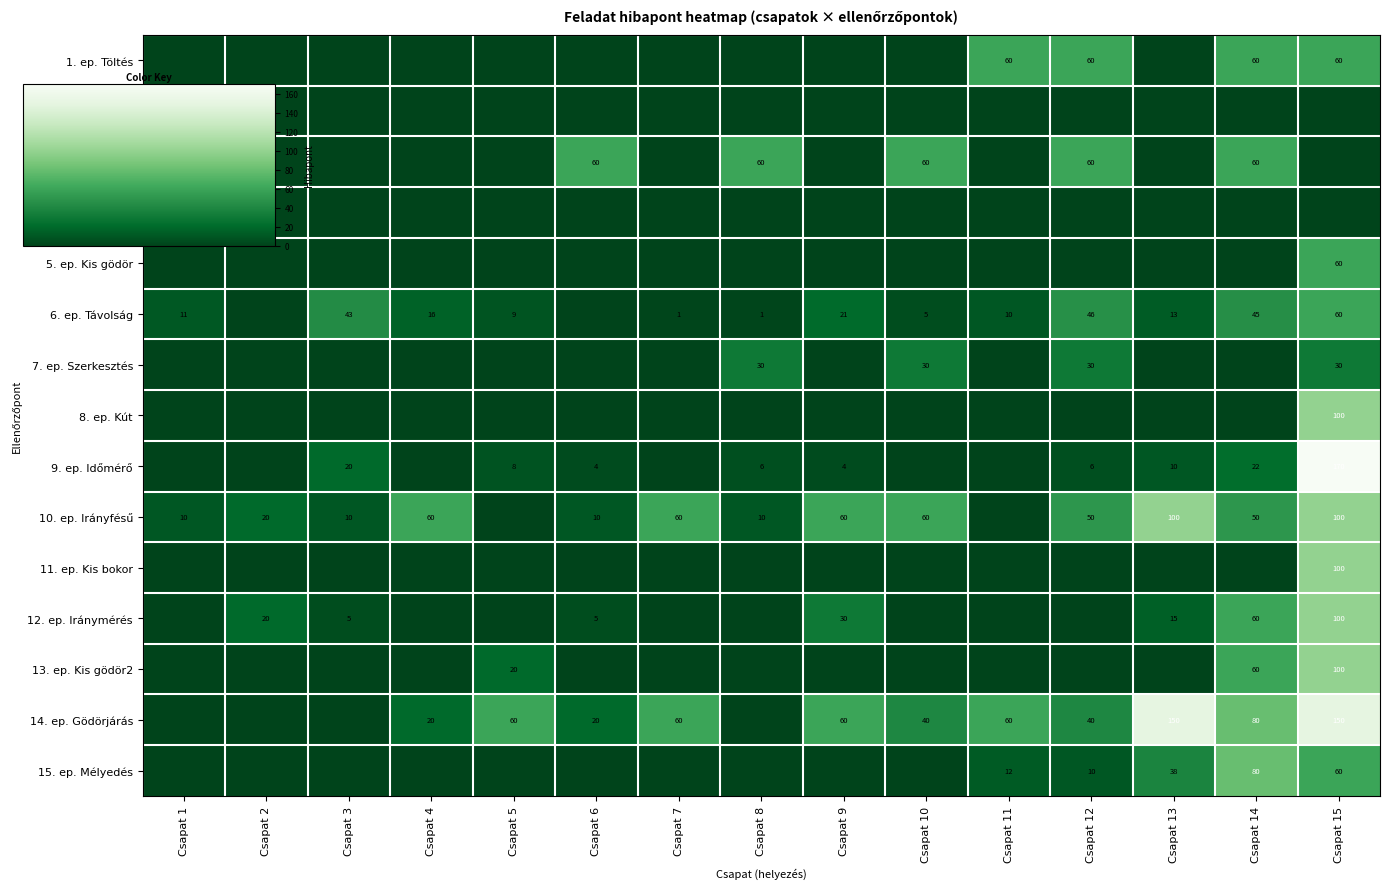

At Csapat 14, list the series in order from smallest to largest.

2. ep. Jelleghatár, 4. ep. Dombtető, 5. ep. Kis gödör, 7. ep. Szerkesztés, 8. ep. Kút, 11. ep. Kis bokor, 9. ep. Időmérő, 6. ep. Távolság, 10. ep. Irányfésű, 1. ep. Töltés, 3. ep. Szintvonal, 12. ep. Iránymérés, 13. ep. Kis gödör2, 14. ep. Gödörjárás, 15. ep. Mélyedés